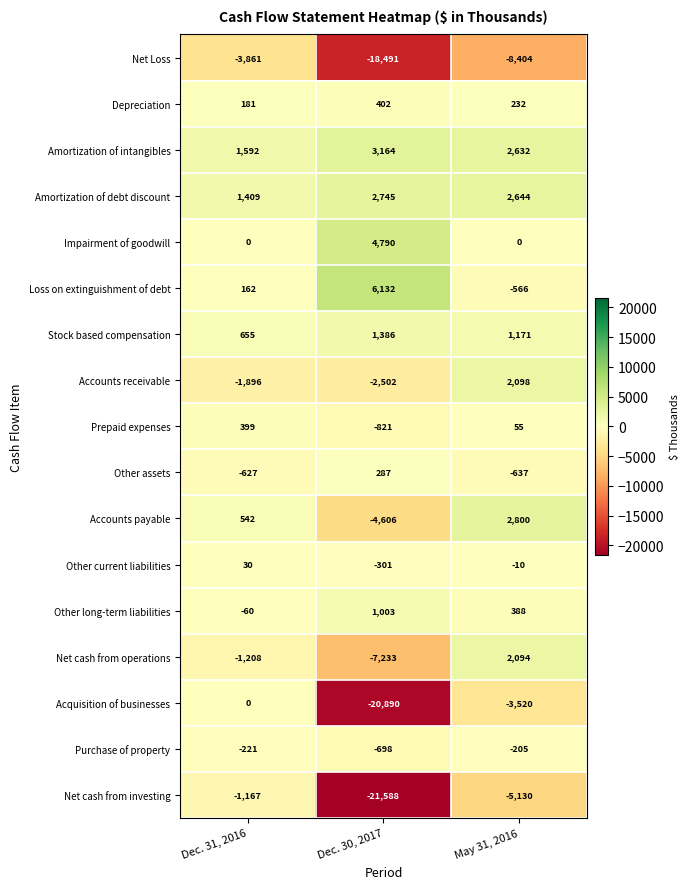

True or false: Other long-term liabilities has a value of 1677 at Dec. 30, 2017.

False